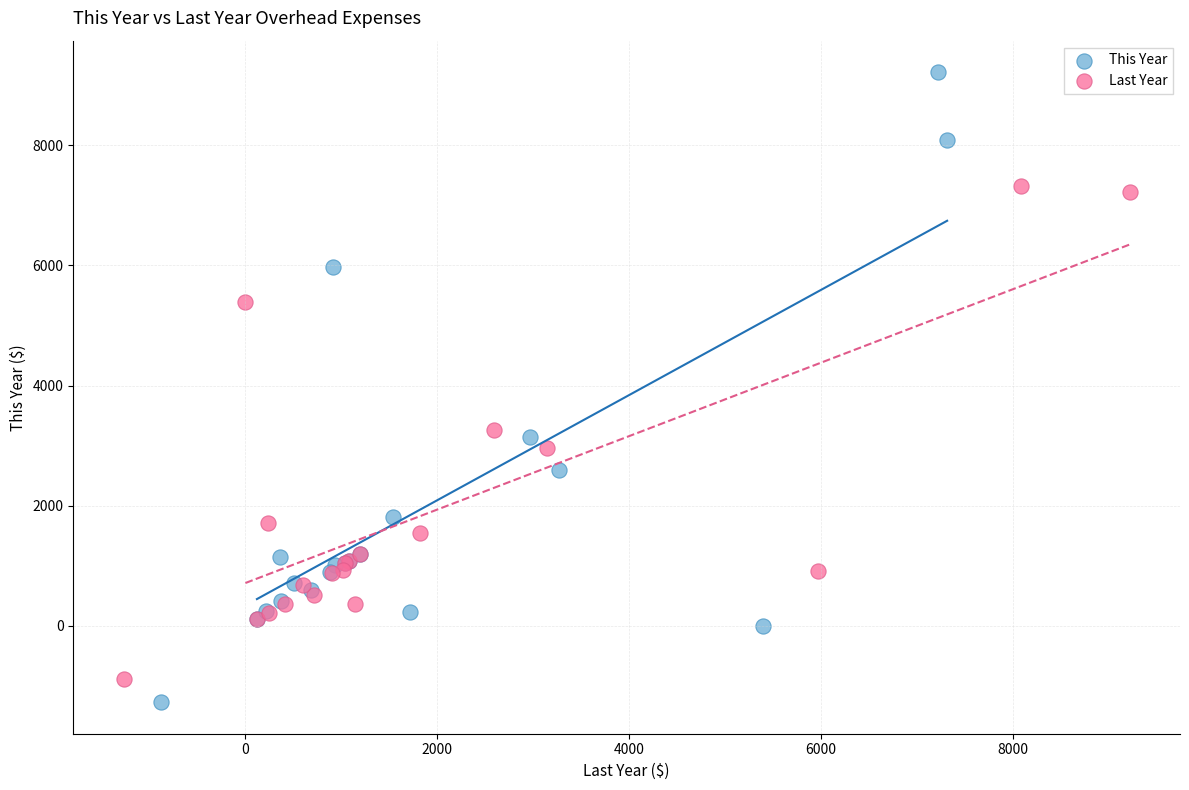

Which series contains the highest Y value?

This Year